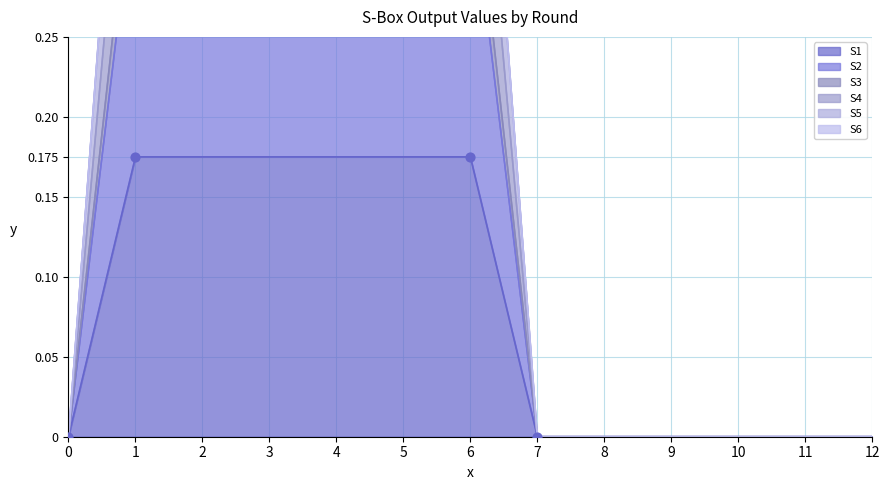

Which series reaches the minimum Y coordinate?

S1